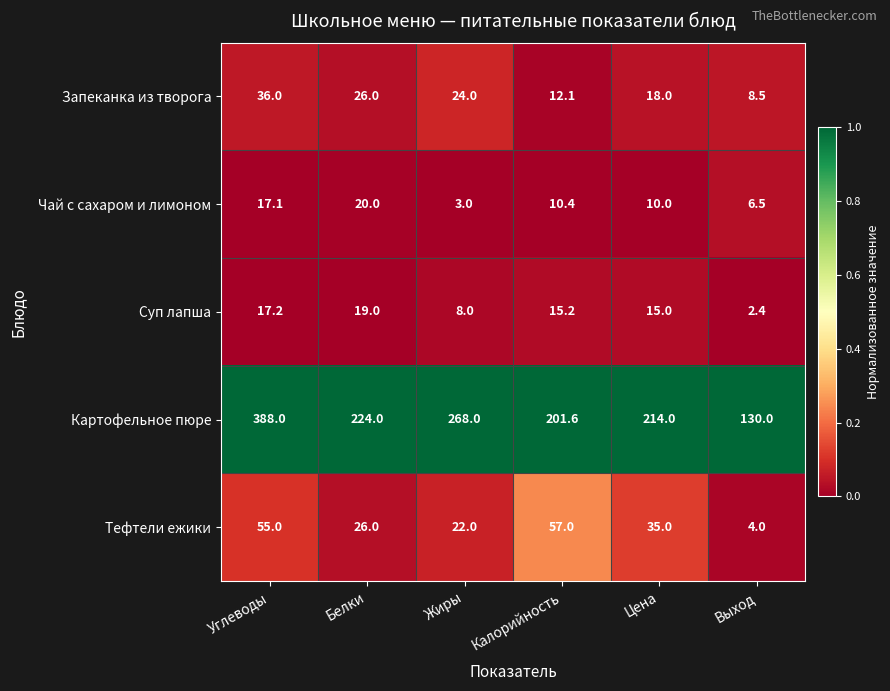

What is the total value across all series at Цена?

292.0